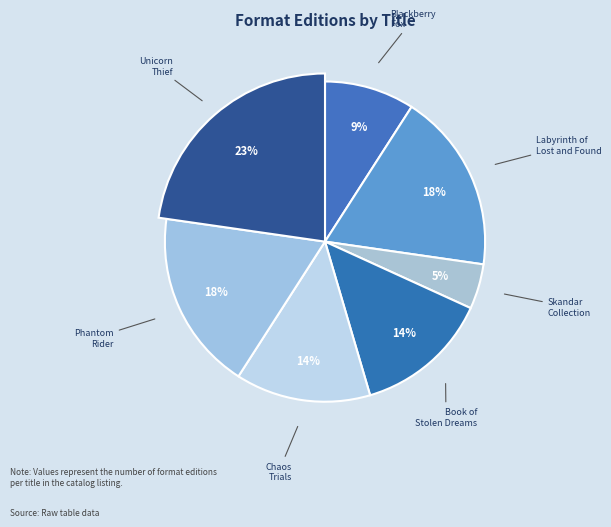

To the nearest percent, what is the difference between the largest and smallest slice percentages?

18%